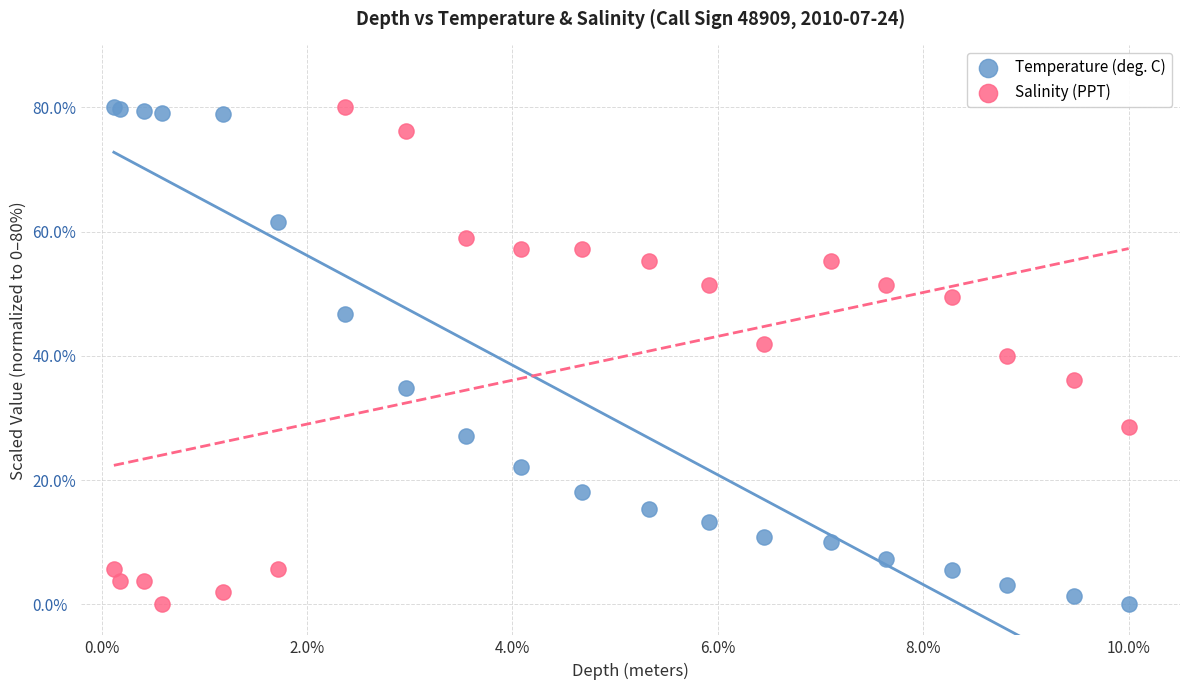

What is the X range (max minus min) for the scatter plot?

9.9